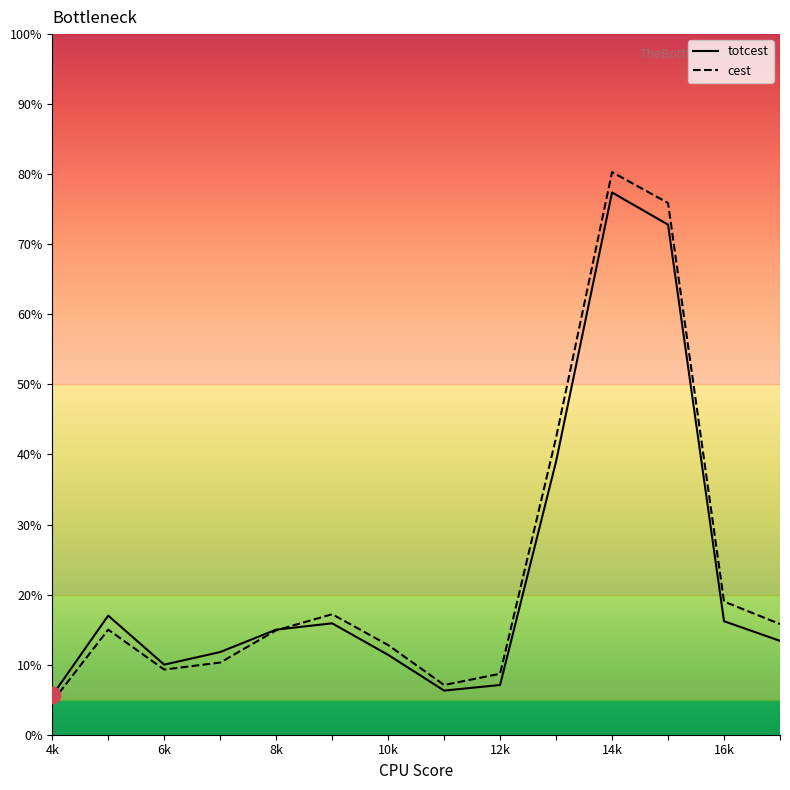

What is the lowest value of the totcest series?

5.6